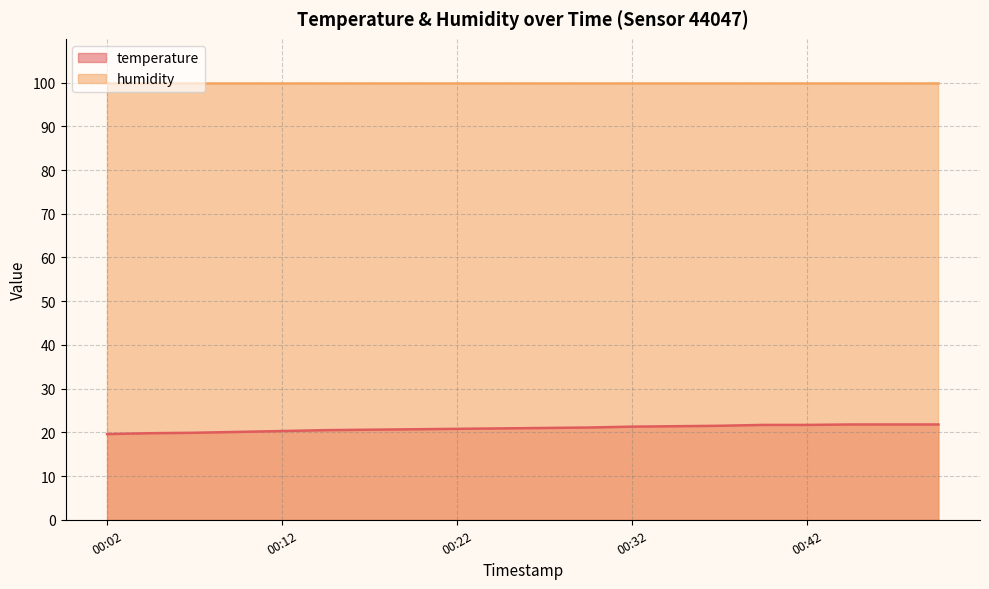

Does the chart have visible grid lines?

Yes